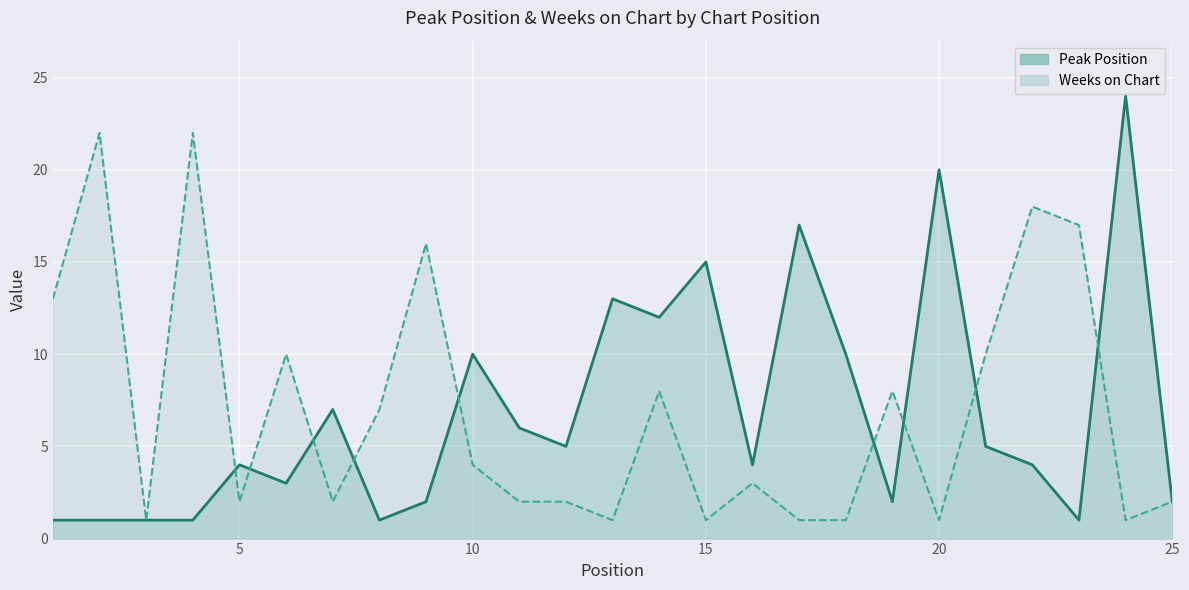

Which series changed the most between 8 and 22?

Weeks on Chart